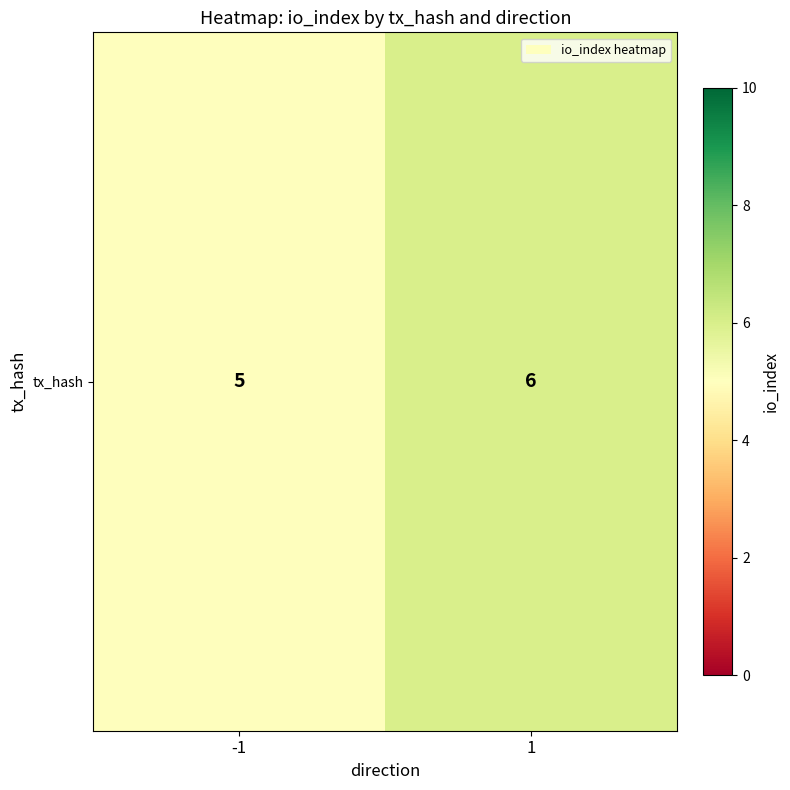

How many values are between 5 and 6?

2